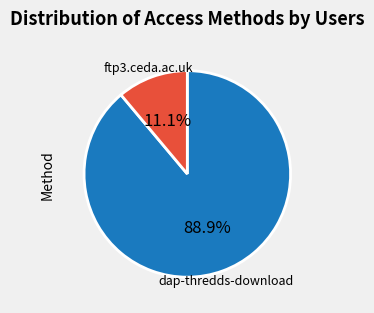

Does any single category account for the majority?

Yes